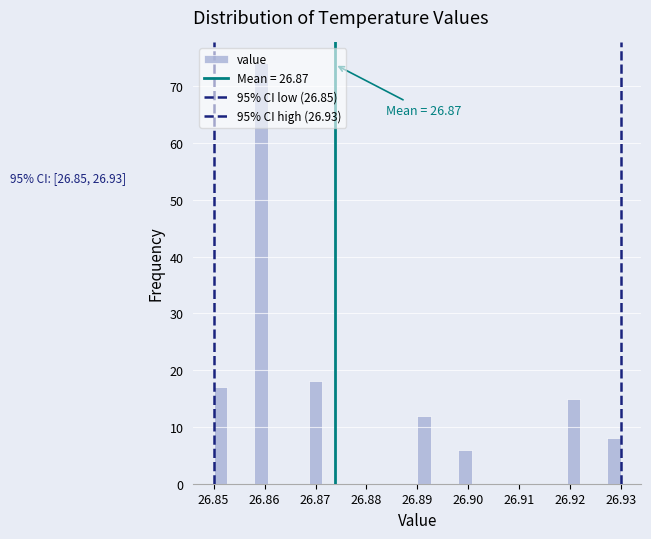

Read against the x-axis, roughly where is the centre of the tallest bar?

26.859